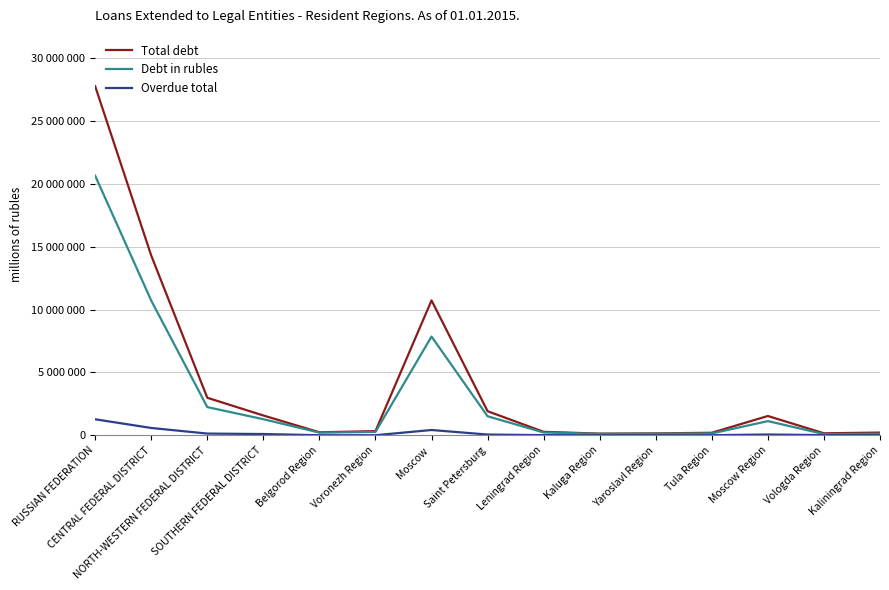

At which label does Total debt first exceed 332651?

RUSSIAN FEDERATION